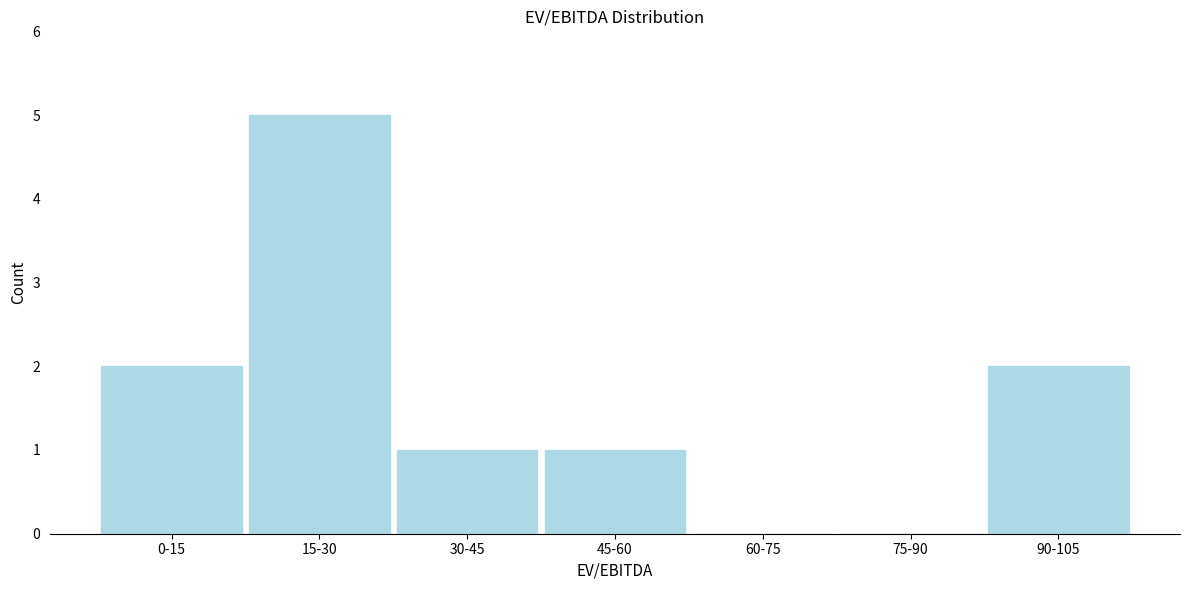

Reading left to right, transcribe all the data shown in this chart.

0-15=2	15-30=5	30-45=1	45-60=1	60-75=0	75-90=0	90-105=2